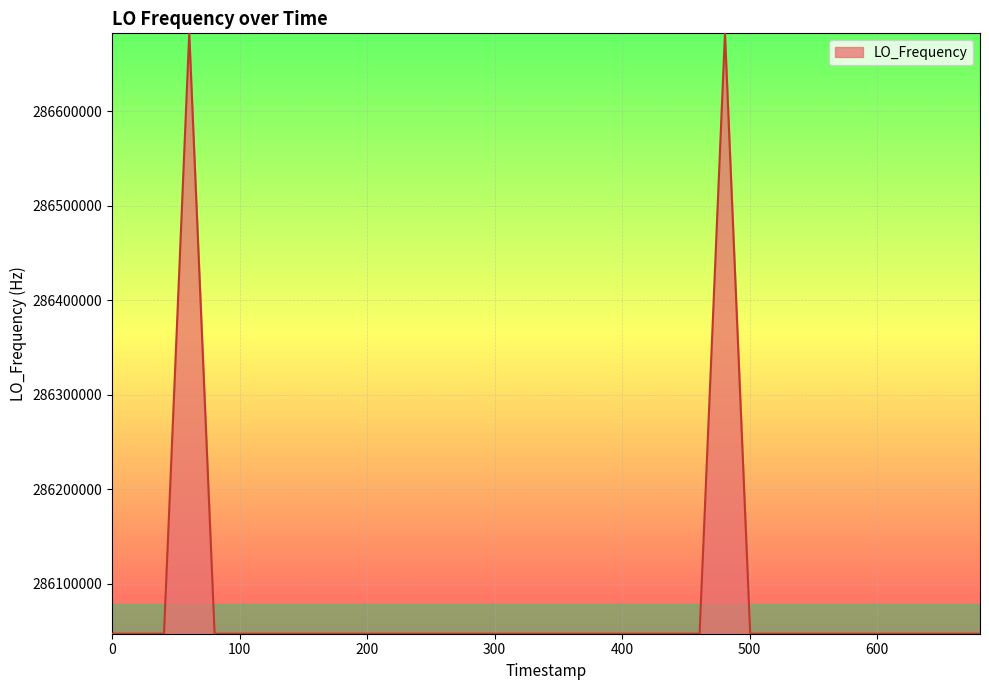

What is the minimum value shown in the chart?

286046991.8